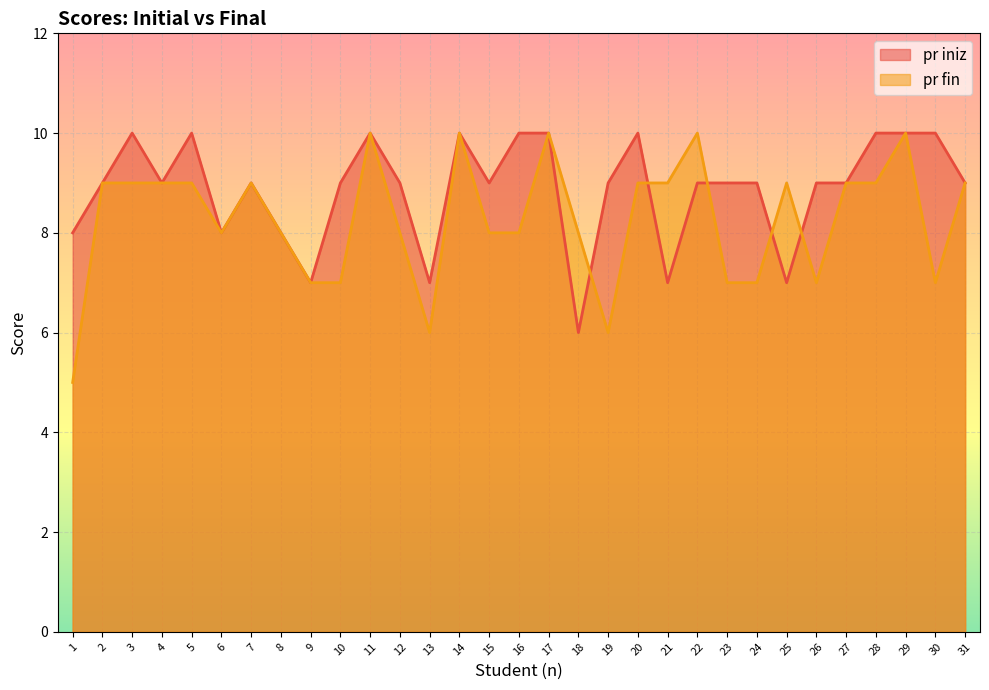

Count the number of data series in this chart.

2